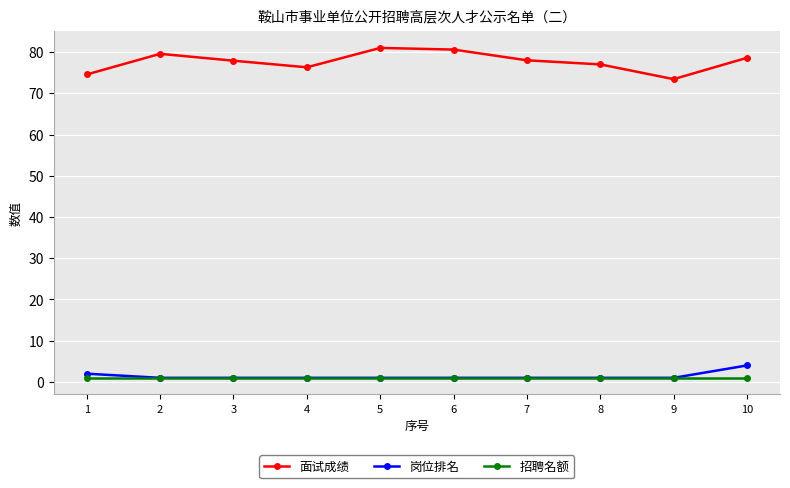

What is the minimum value for 面试成绩?

73.4